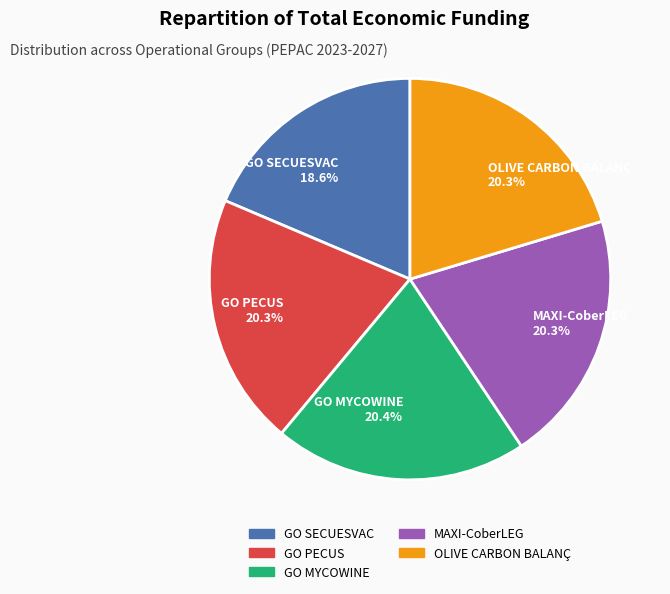

Is GO PECUS 20.3% the majority of the pie?

No